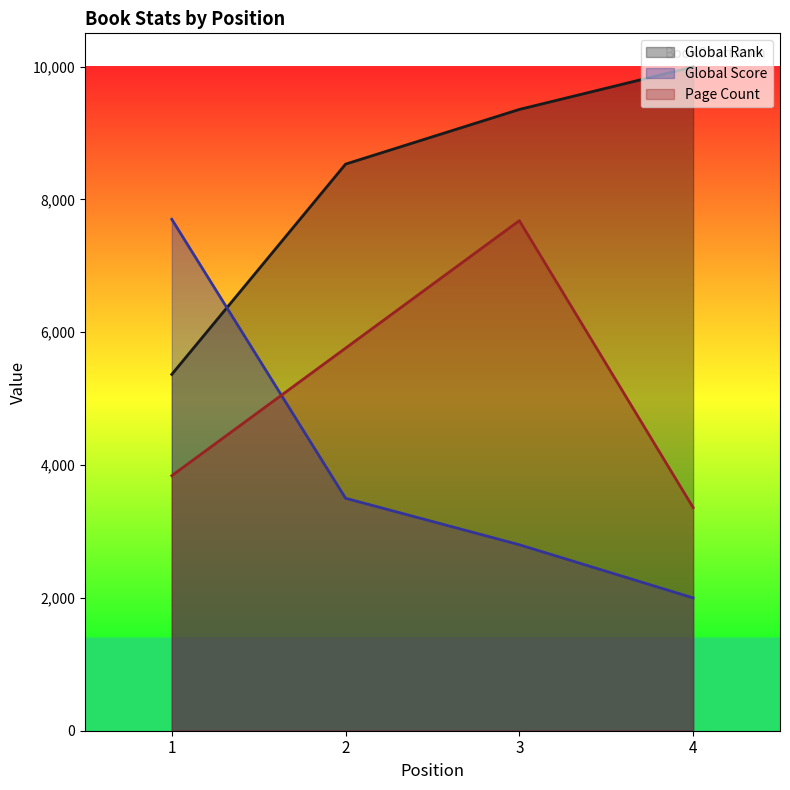

The value of Global Rank at 1 is 5365. True or false?

True